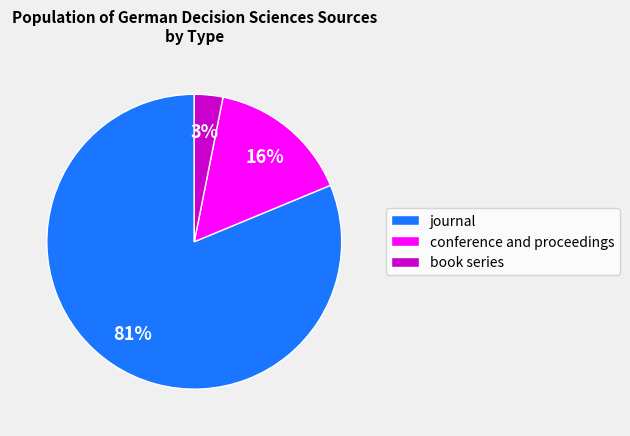

Rank the categories by value from lowest to highest.

book series, conference and proceedings, journal